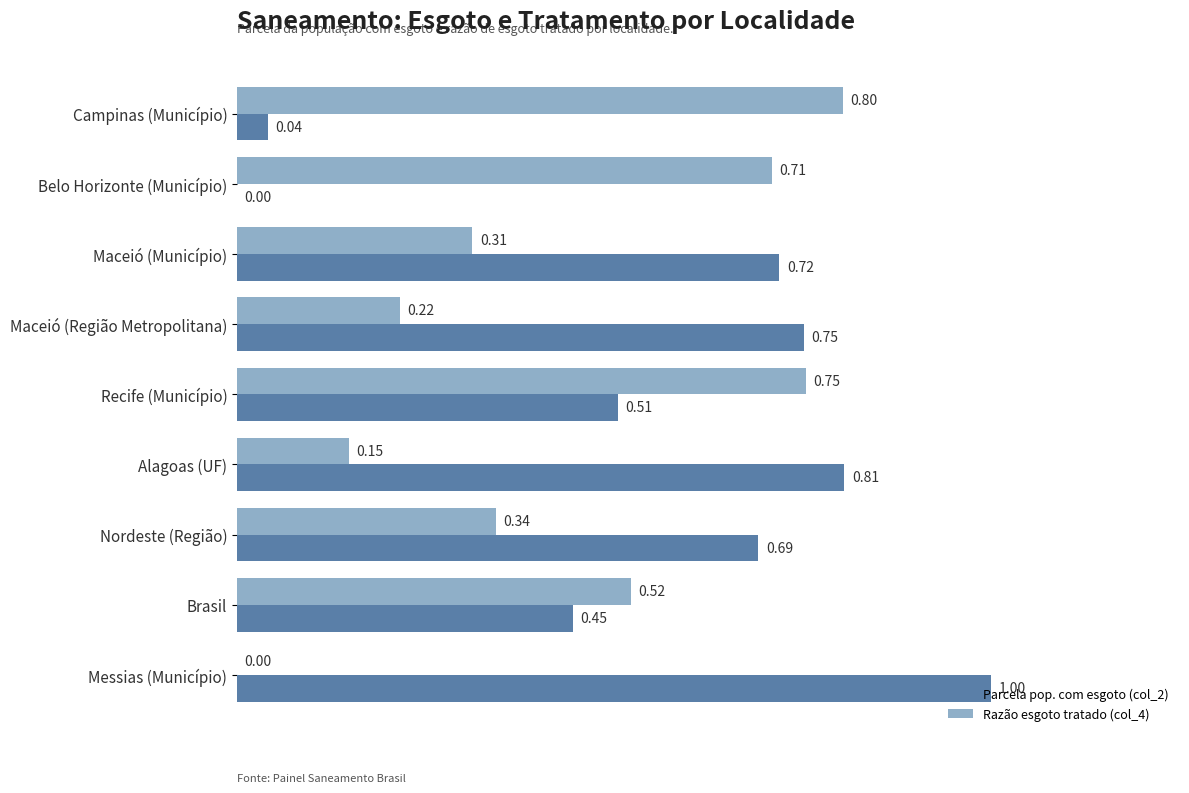

What is the sum of all Razão esgoto tratado (col_4) values?

3.8